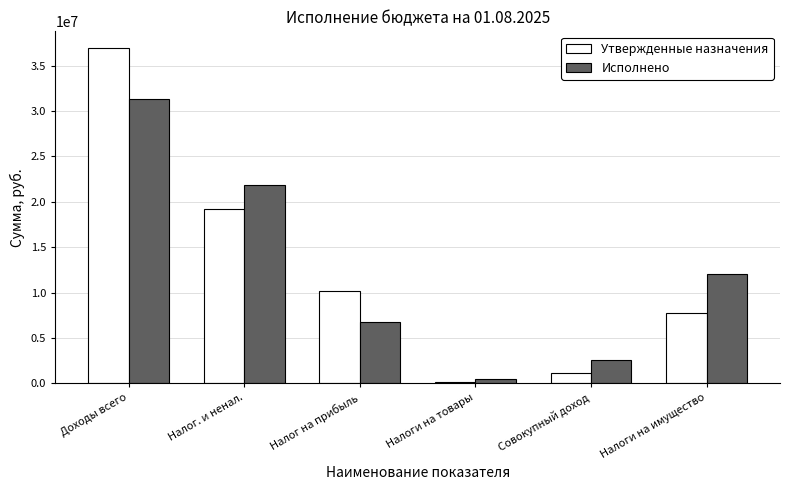

Is the value of Утвержденные назначения at Налог. и ненал. greater than the value of Исполнено at Налог на прибыль?

Yes